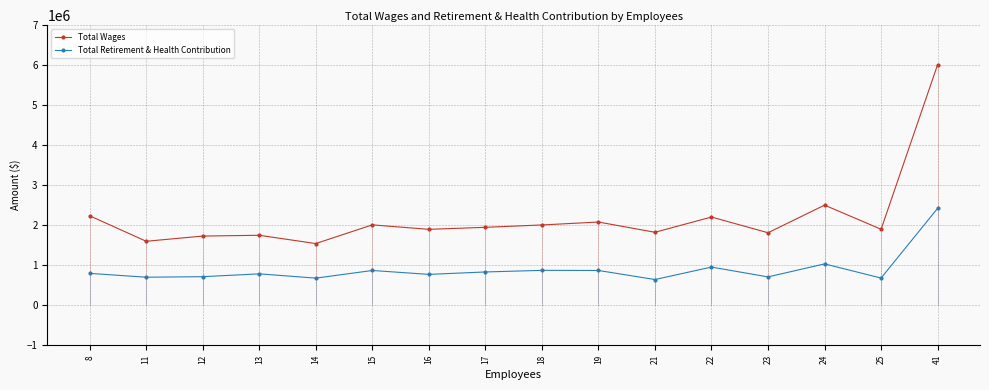

How many data points does each series have?

16